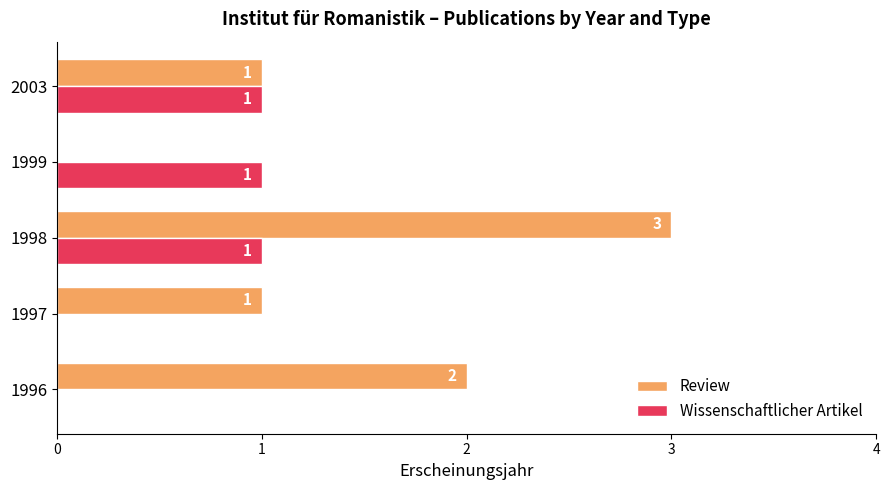

How many series are shown in this chart?

2